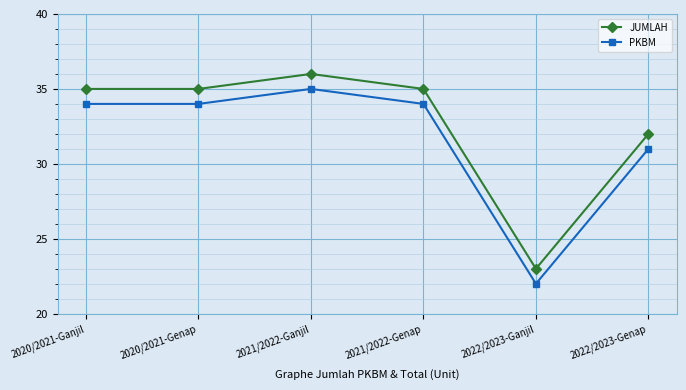

How many distinct data groups are displayed?

2